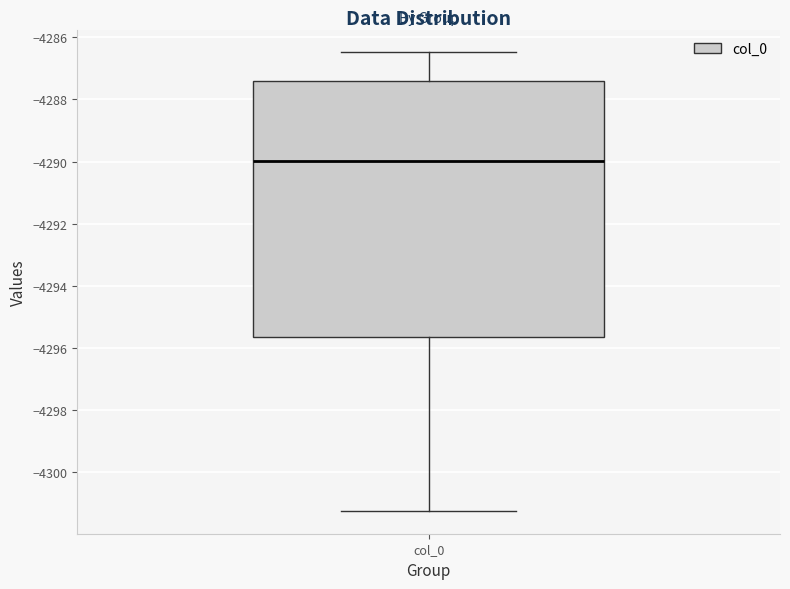

Read this box plot against the y-axis: the position of the median line, the range covered by the box, and the ends of both whiskers. The values are not printed on the chart, so give them approximately, as read against the axis.

median -4290.0, box -4295.6 to -4287.4, whiskers -4301.2 to -4286.4